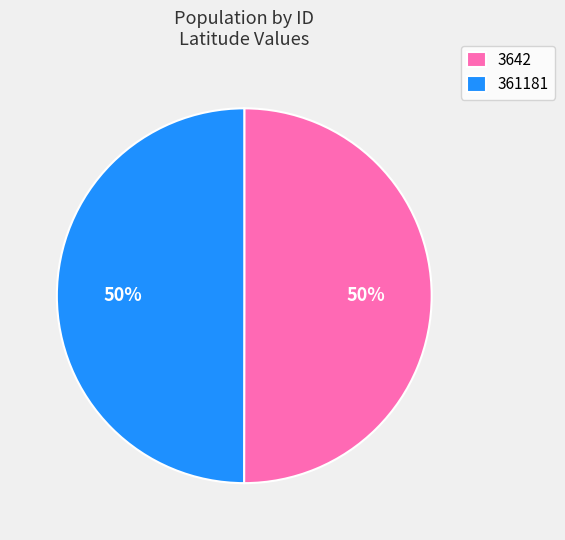

Combined, do 3642 and 361181 account for over 50%?

Yes